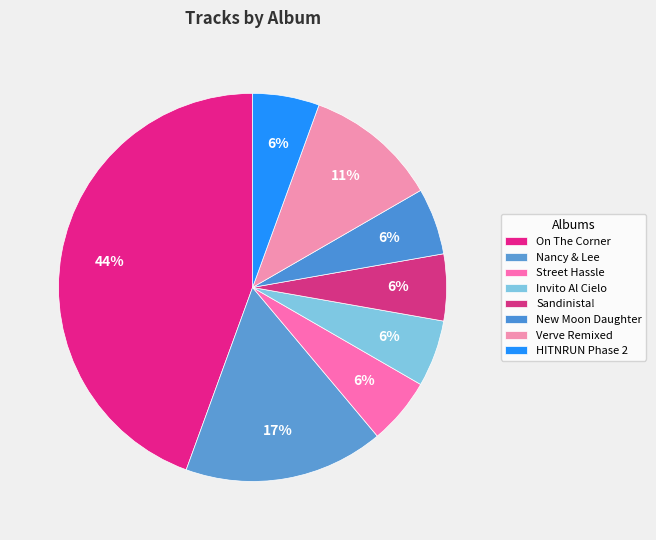

Is there any slice that represents more than half of the pie?

No